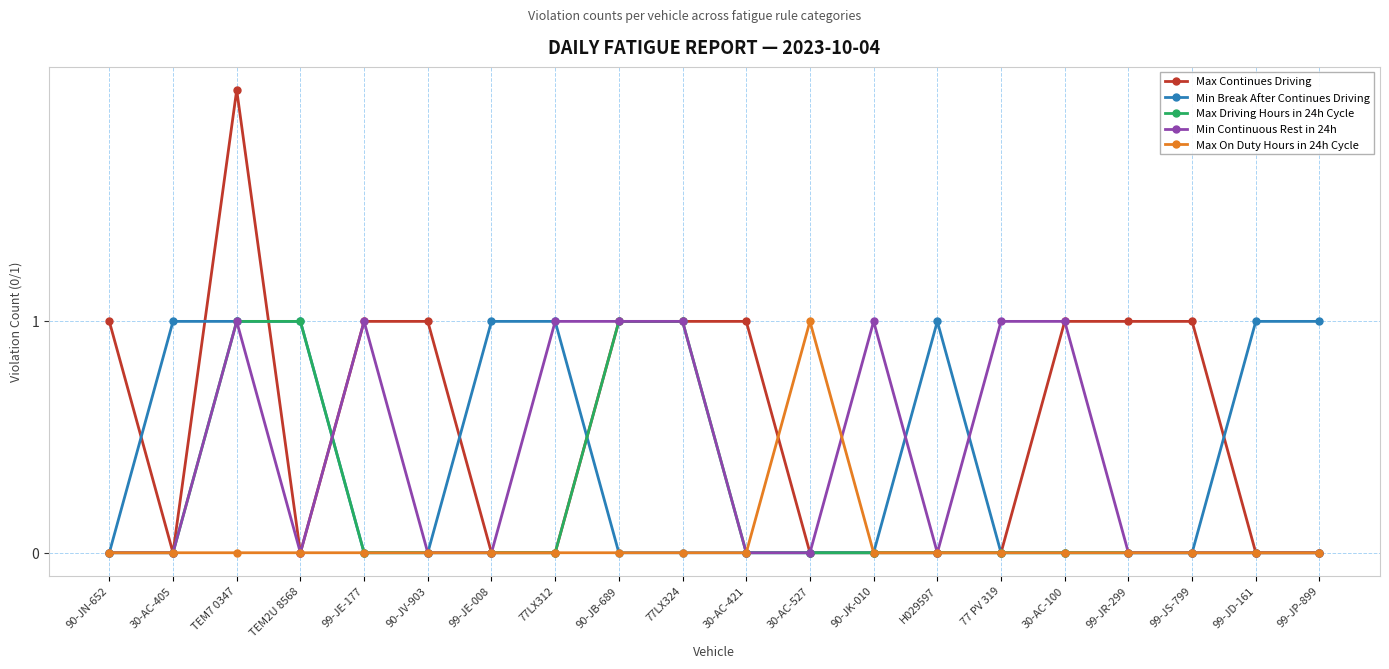

Between TEM7 0347 and 90-JK-010, which series saw the biggest shift?

Max Continues Driving